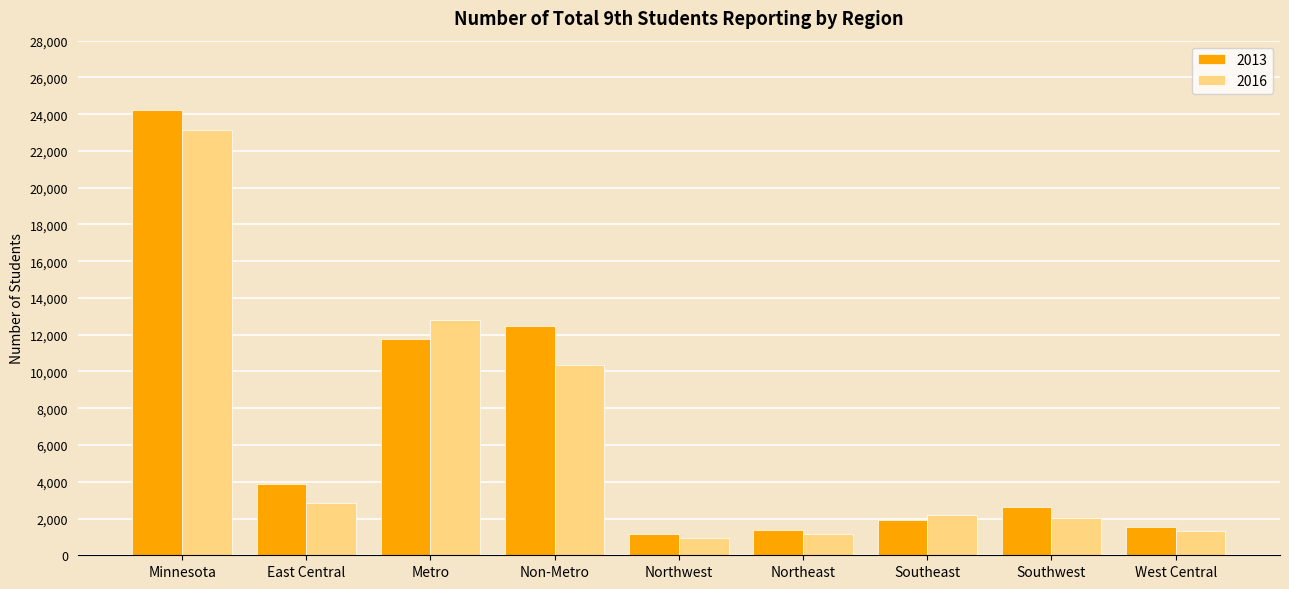

At which category is the sum across all series the highest?

Minnesota